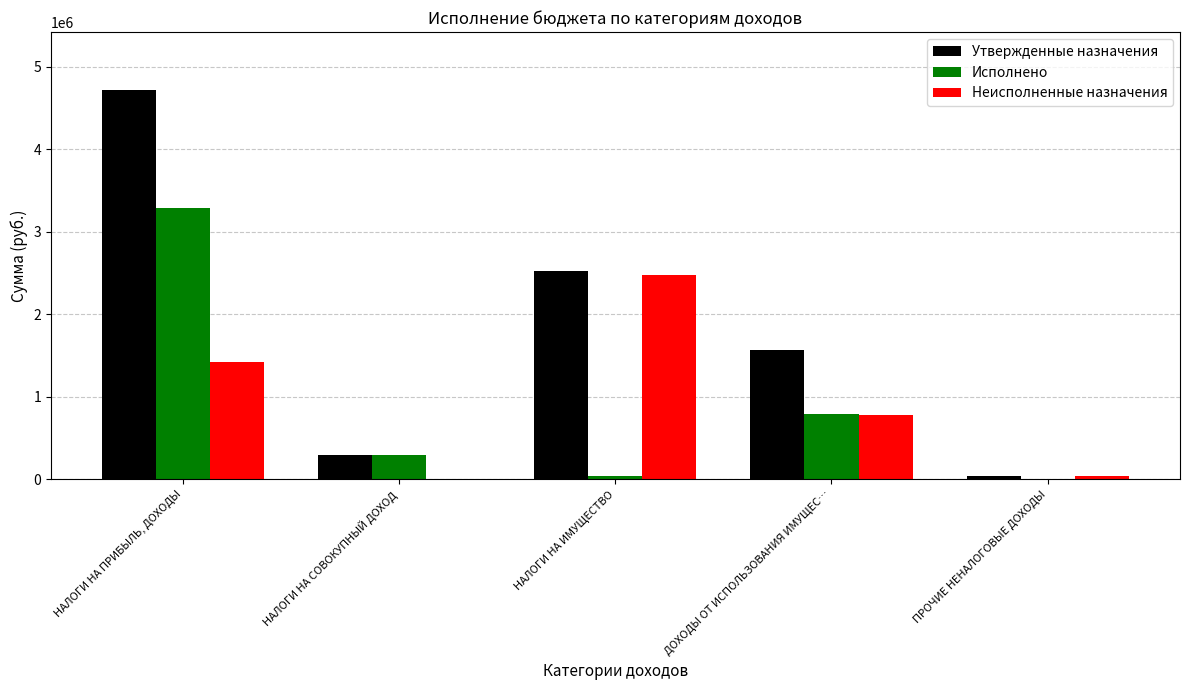

Is it true that Неисполненные назначения equals 369403.2 at НАЛОГИ НА ПРИБЫЛЬ, ДОХОДЫ?

False